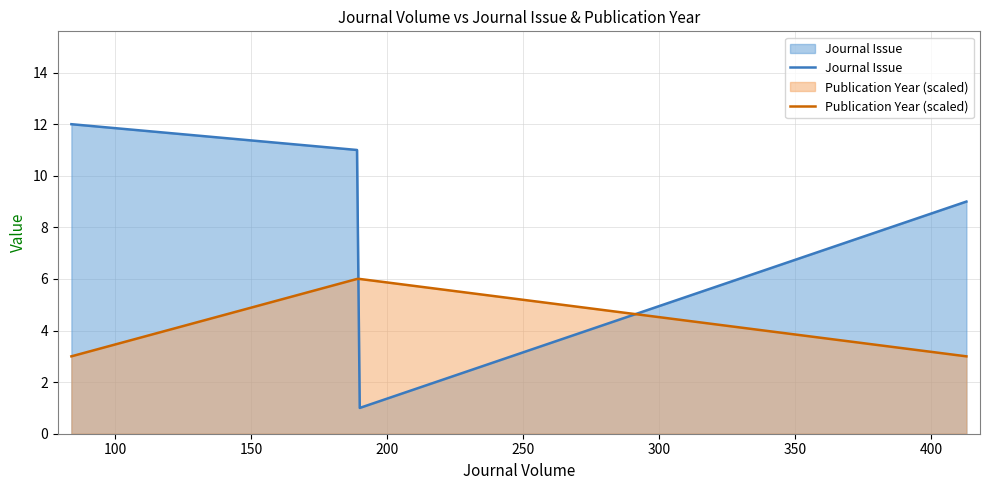

What is the highest value of the Journal Issue series?

12